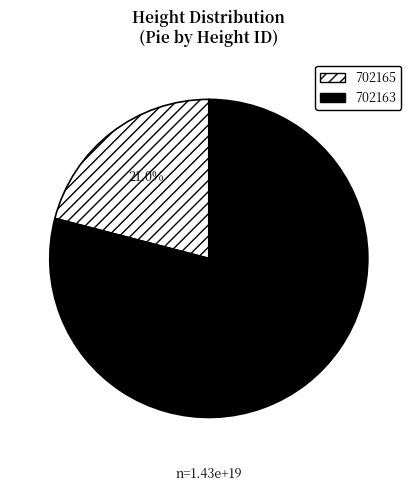

To the nearest percent, what is the difference between the largest and smallest slice percentages?

58%